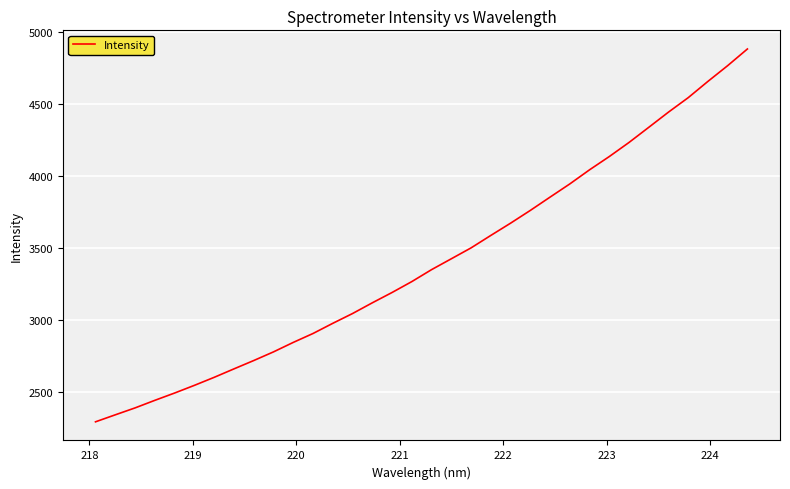

What is the greatest value displayed?

4879.6